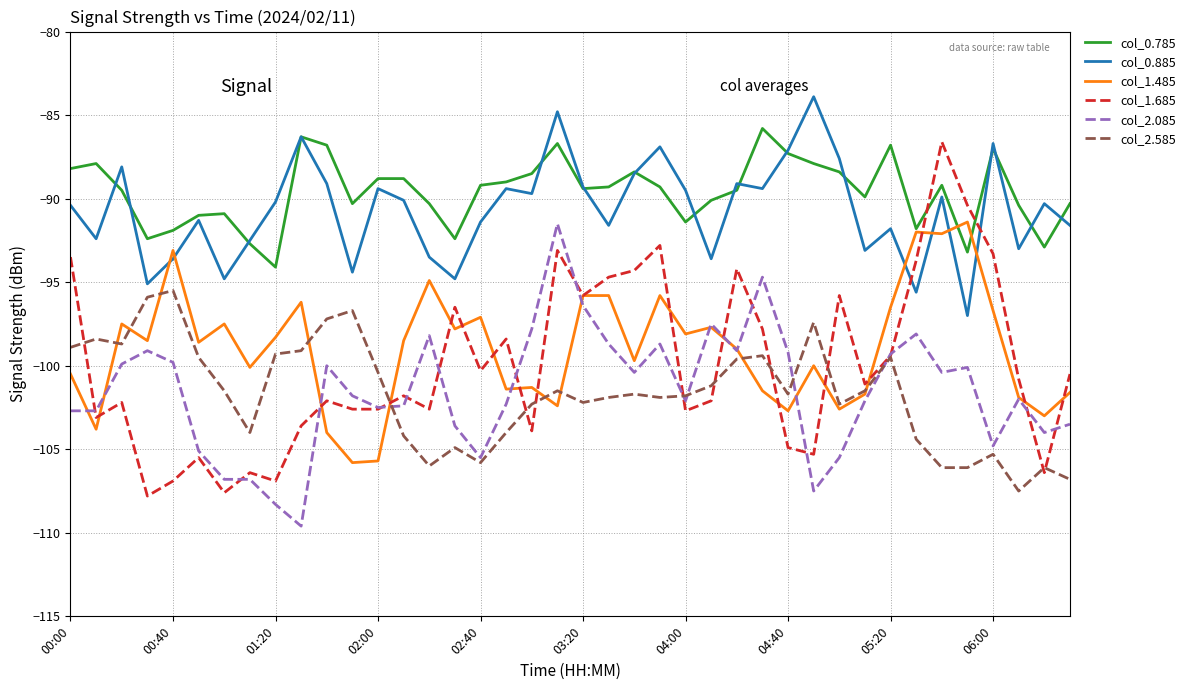

What are all the series names shown in the legend?

col_0.785, col_0.885, col_1.485, col_1.685, col_2.085, col_2.585